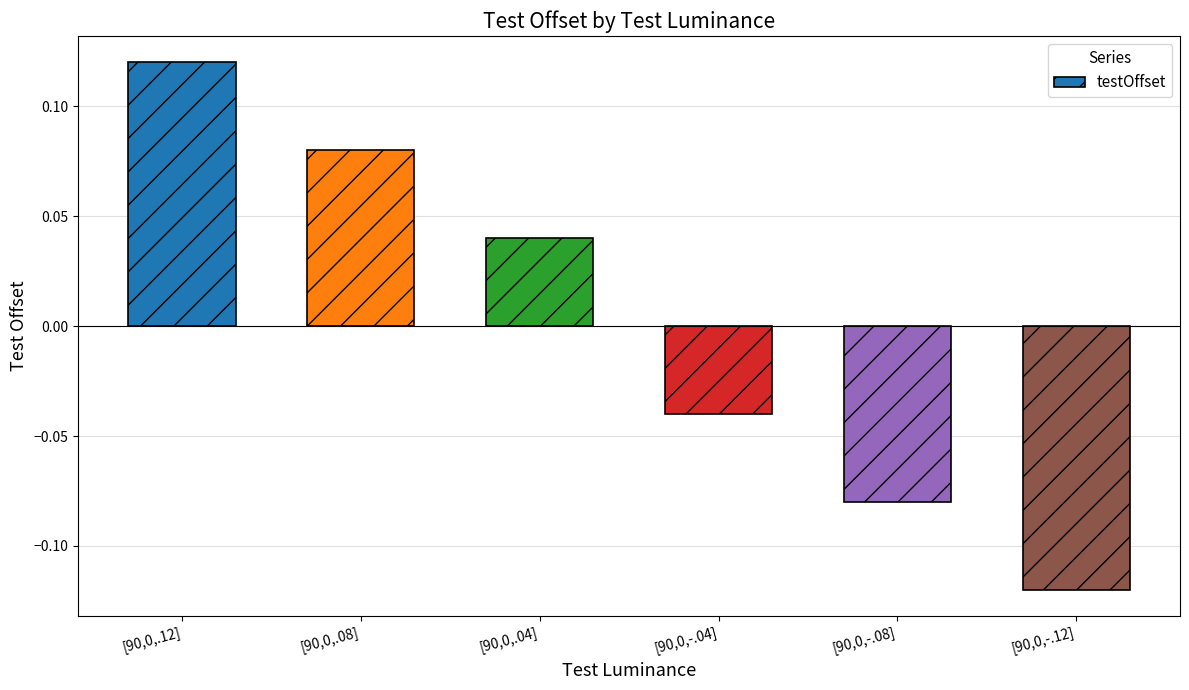

How many bars are there in total?

6